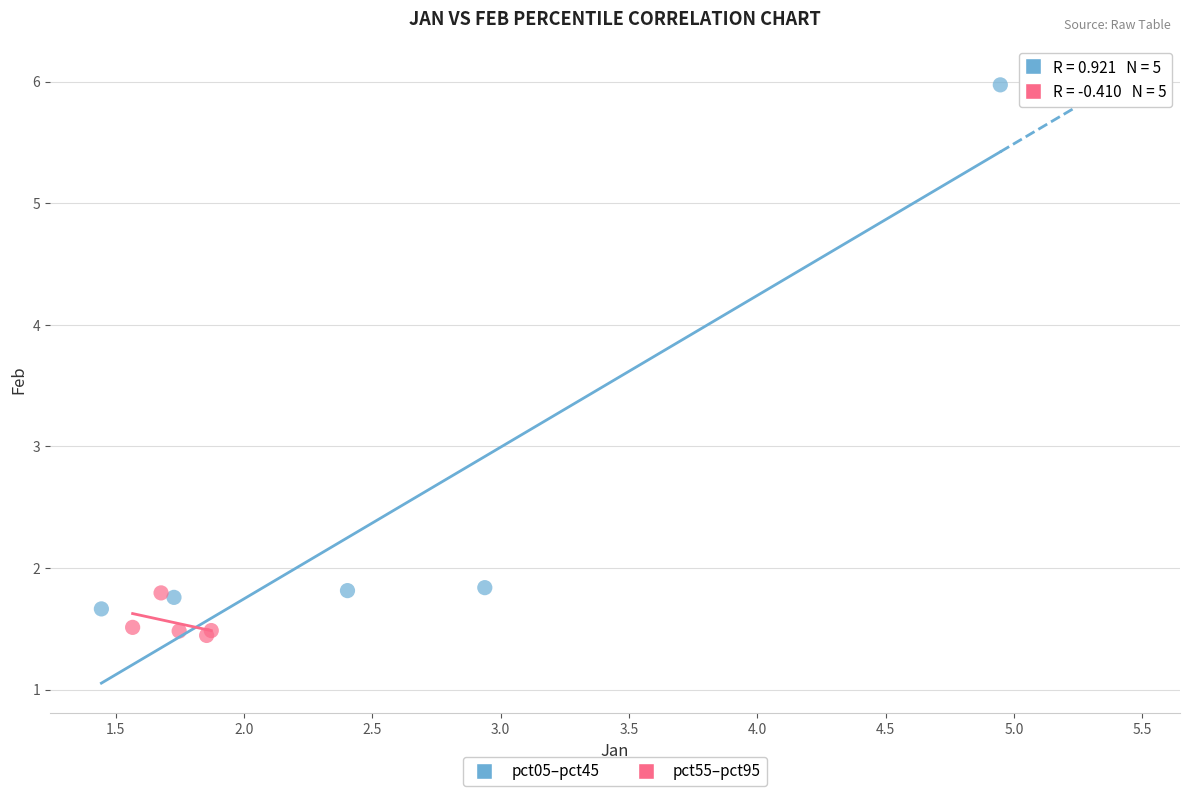

Which series contains the highest Y value?

pct05–pct45